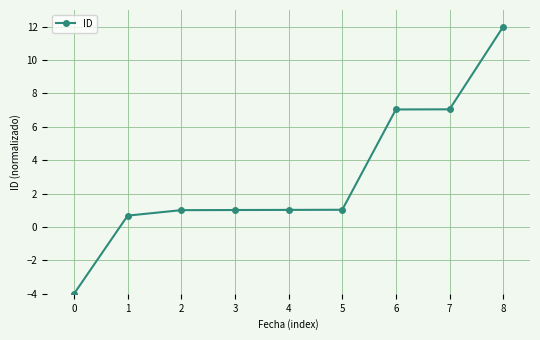

Between 6 and 5, which is larger?

6